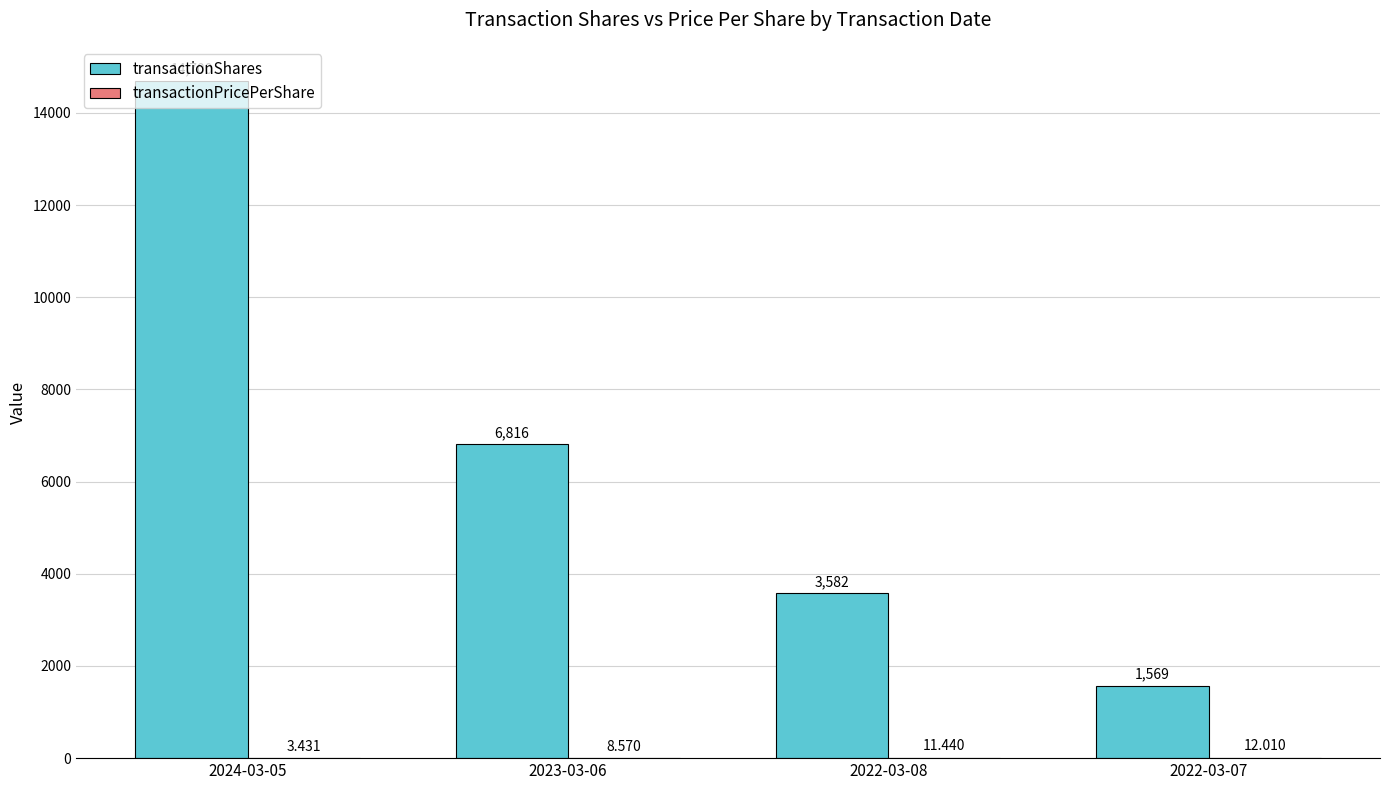

Which series changed the most between 2024-03-05 and 2022-03-08?

transactionShares